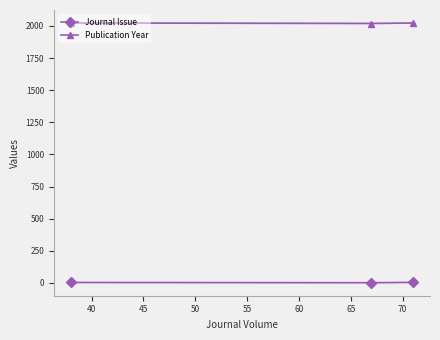

What is the difference between the maximum and minimum values in the Journal Issue series?

3